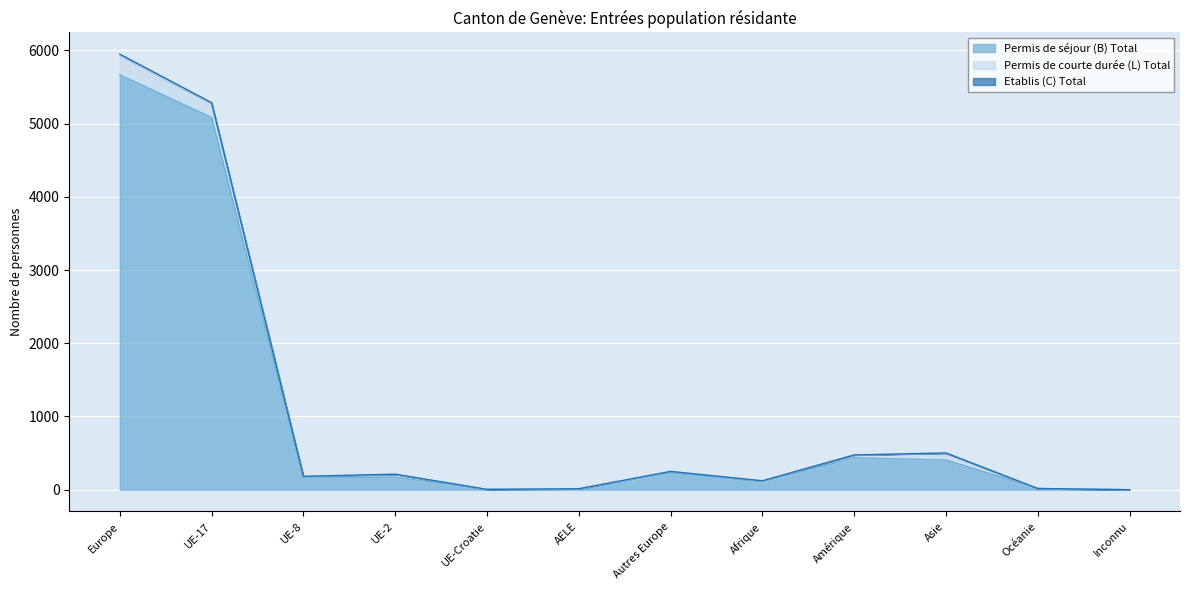

Does the chart display data point markers on the line(s)?

No